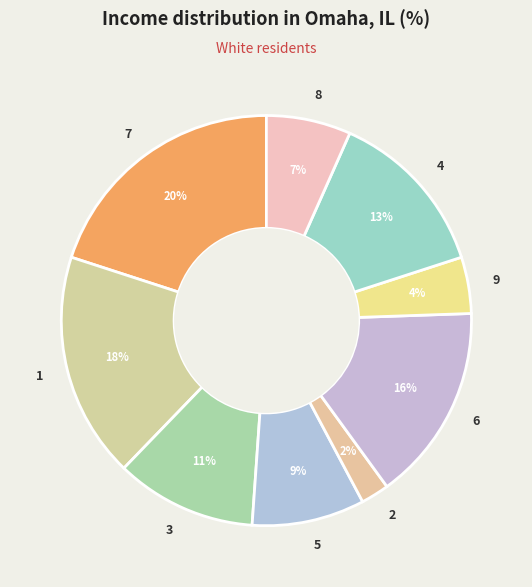

Rank the categories by value from lowest to highest.

2, 9, 8, 5, 3, 4, 6, 1, 7